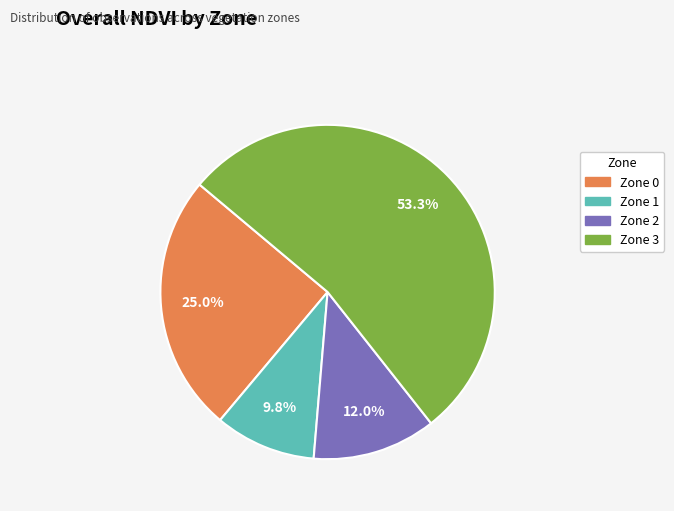

Rank the categories by value from highest to lowest.

Zone 3, Zone 0, Zone 2, Zone 1